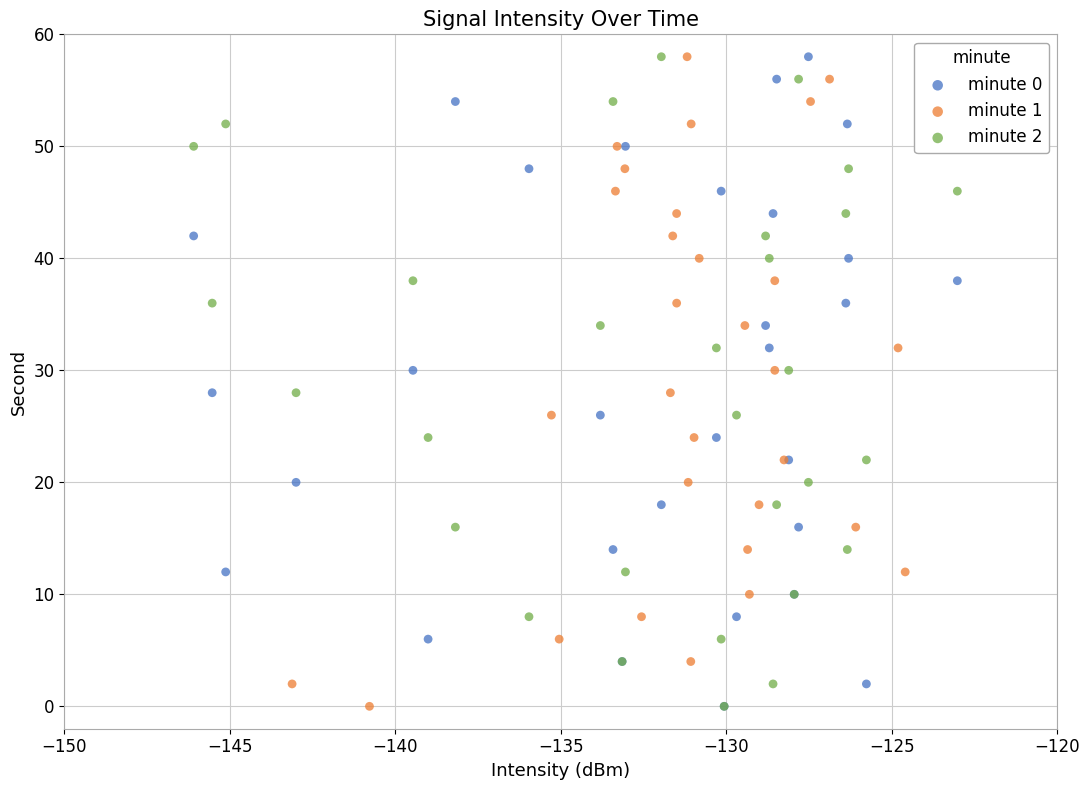

What are all the series names shown in the legend?

minute 0, minute 1, minute 2